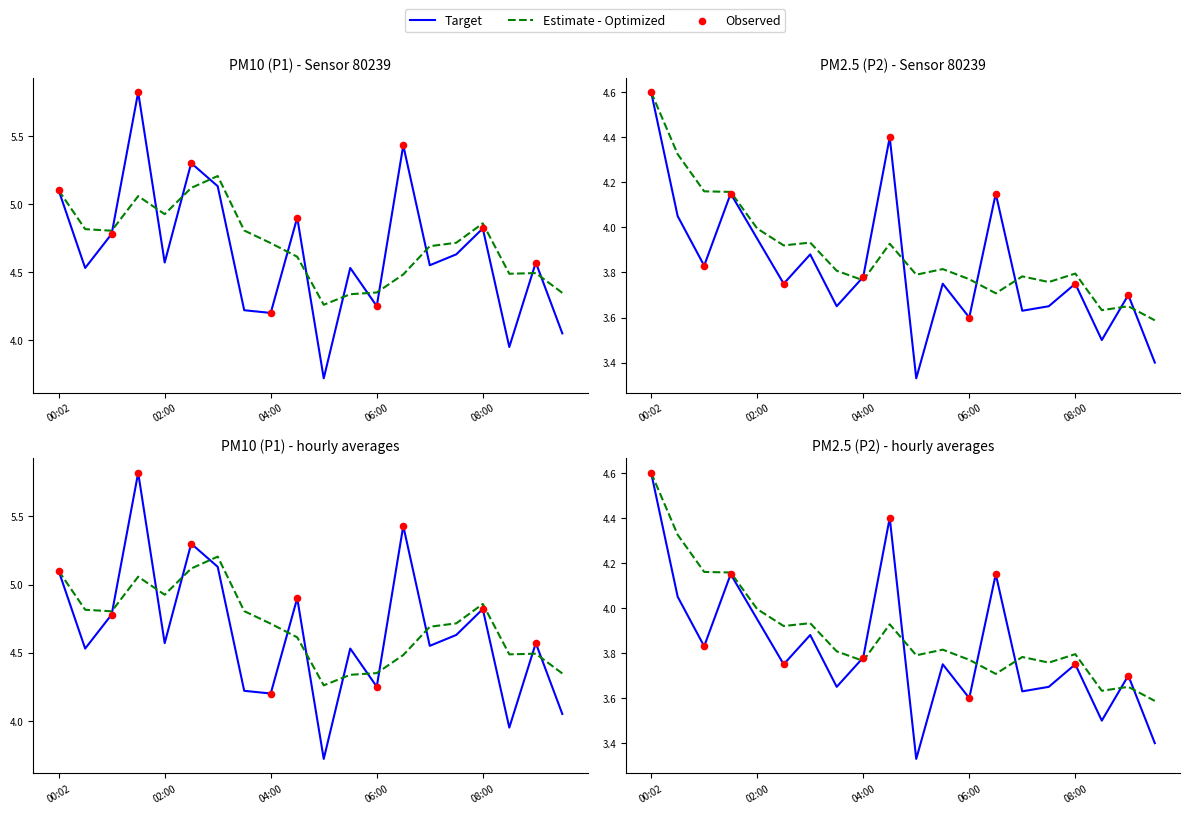

At how many categories does at least one series exceed 5?

5